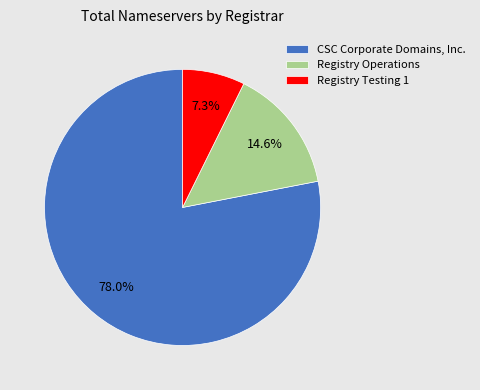

What is the ratio of the value at Registry Operations to the value at CSC Corporate Domains, Inc.?

0.2